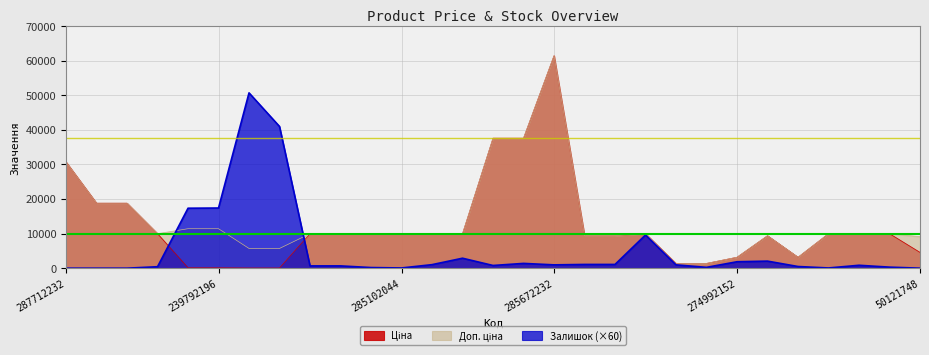

Rank the series by their maximum value, from lowest to highest.

Залишок, Ціна, Доп. ціна